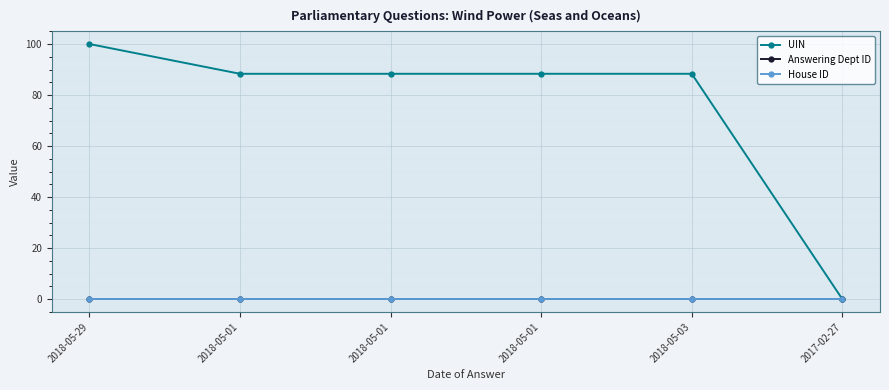

Does the chart have visible grid lines?

Yes